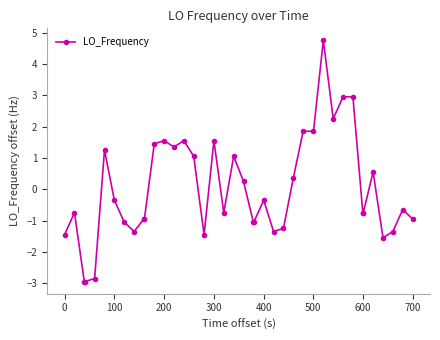

What is the value of the 32nd point from the left?

3.0